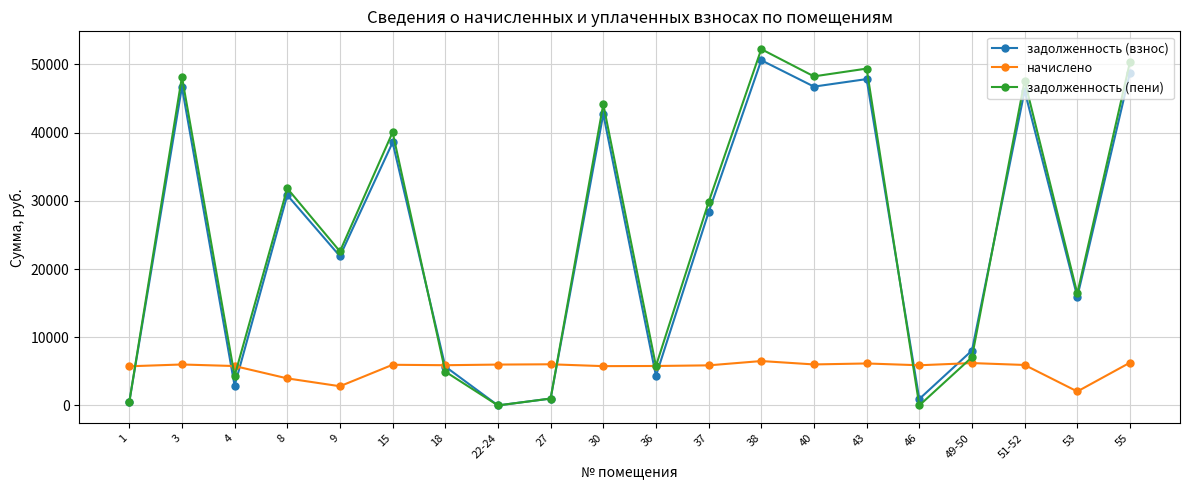

Does the chart have visible grid lines?

Yes